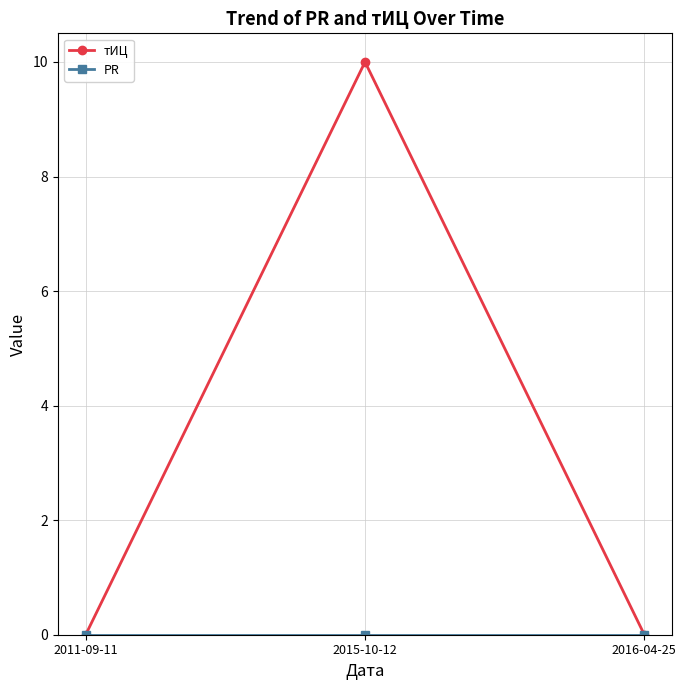

Between 2011-09-11 and 2015-10-12, which series saw the biggest shift?

тИЦ